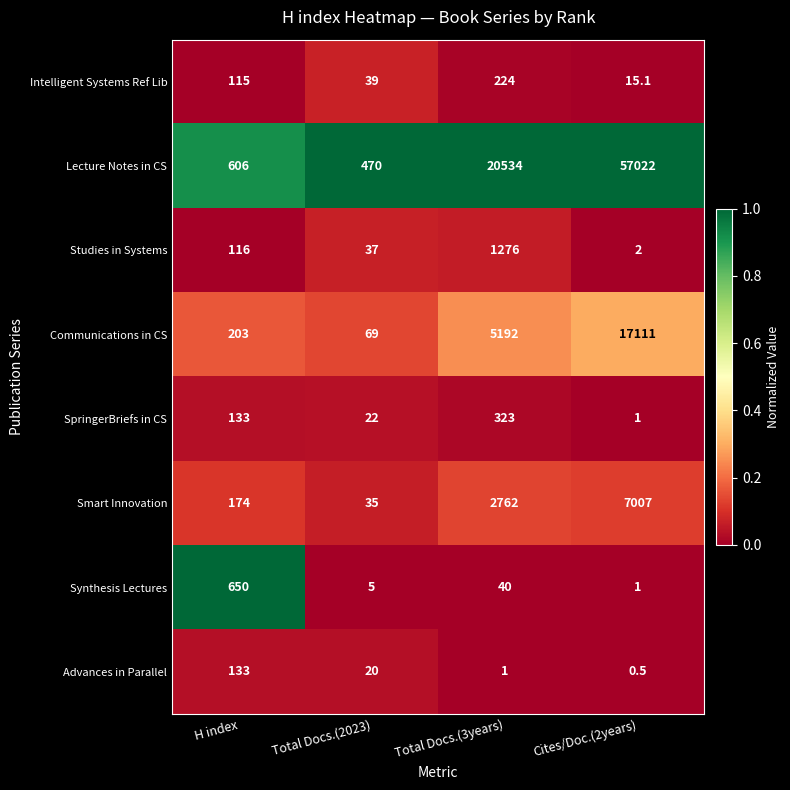

What is the total value across all series at Total Docs.(2023)?

697.0